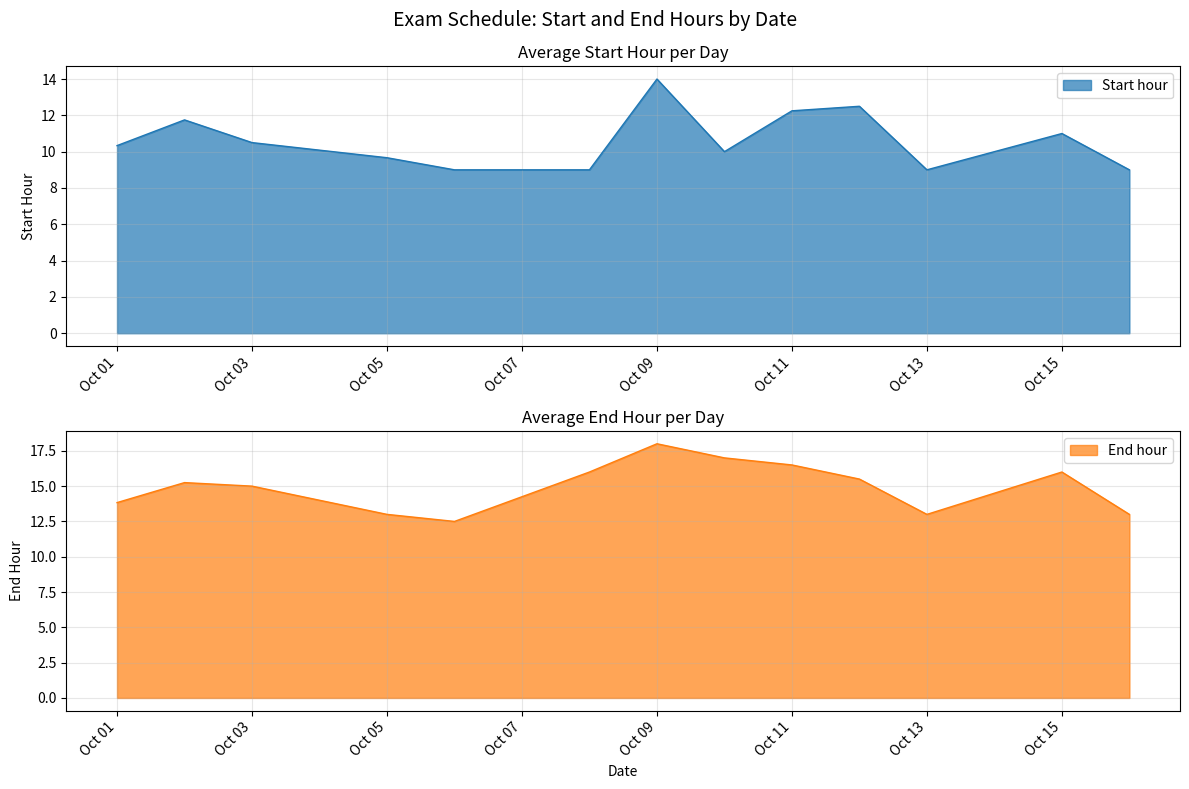

List the series in order of their overall mean, lowest first.

Start hour, End hour